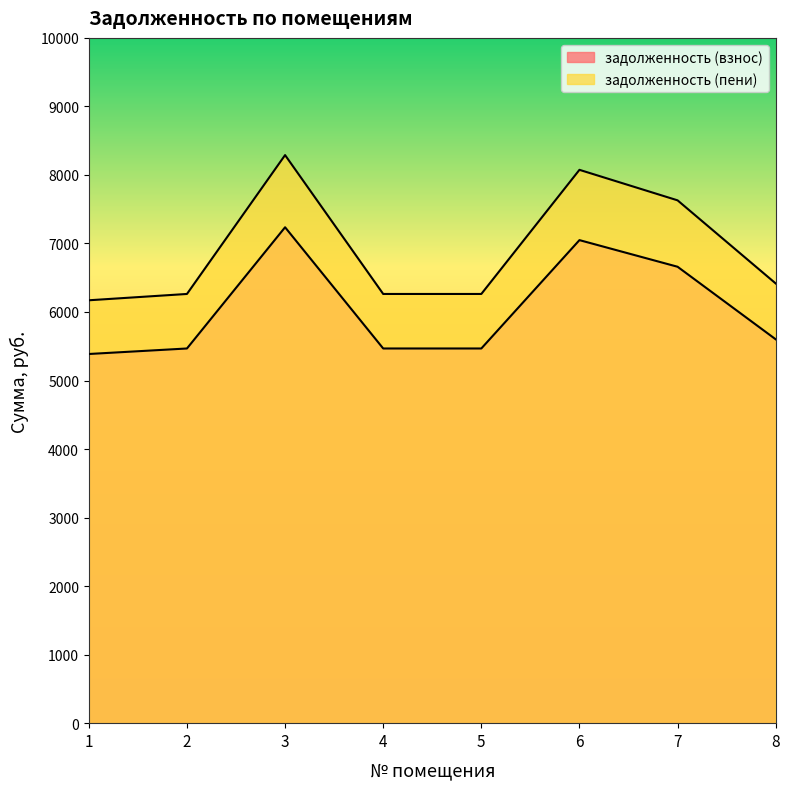

Which category has the highest value across all series?

3